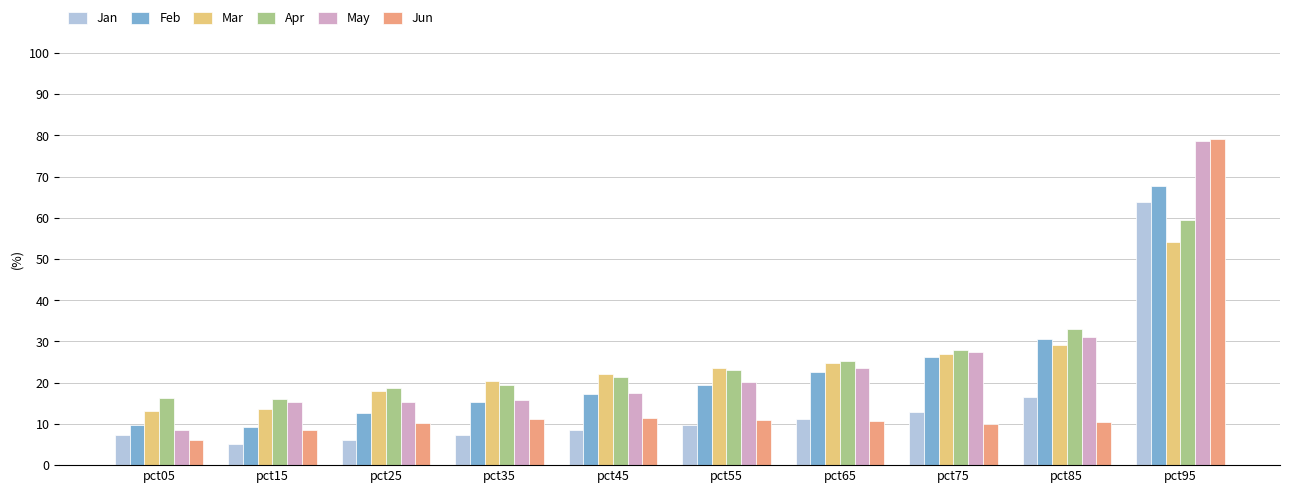

What are all the series names shown in the legend?

Jan, Feb, Mar, Apr, May, Jun